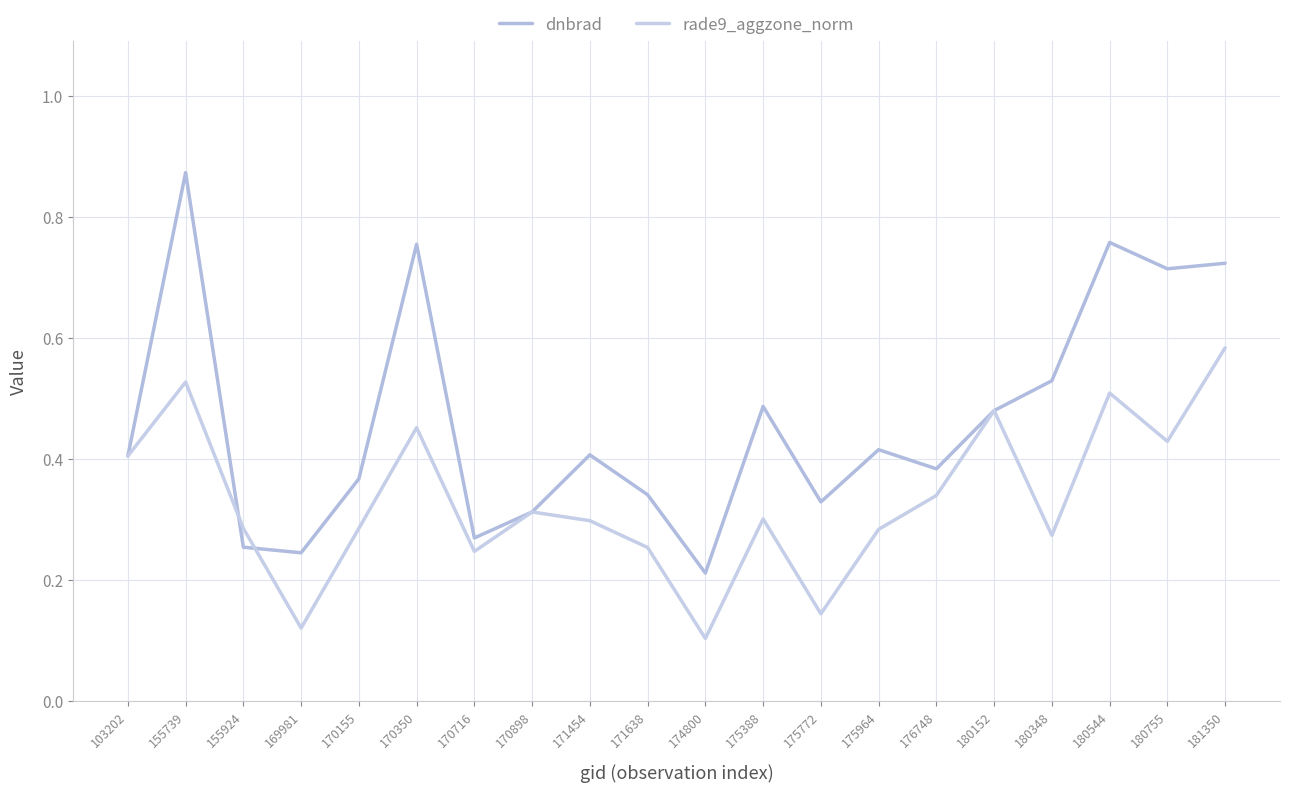

What is the minimum value shown in the chart?

0.1